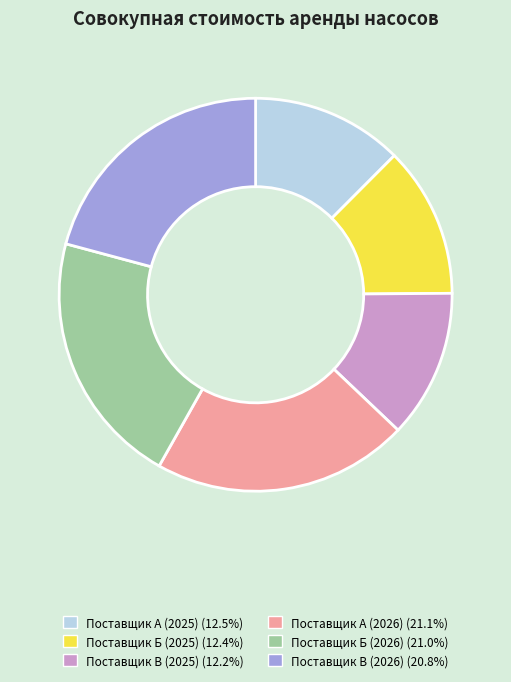

Combined, do Поставщик Б (2025) and Поставщик В (2026) account for over 50%?

No